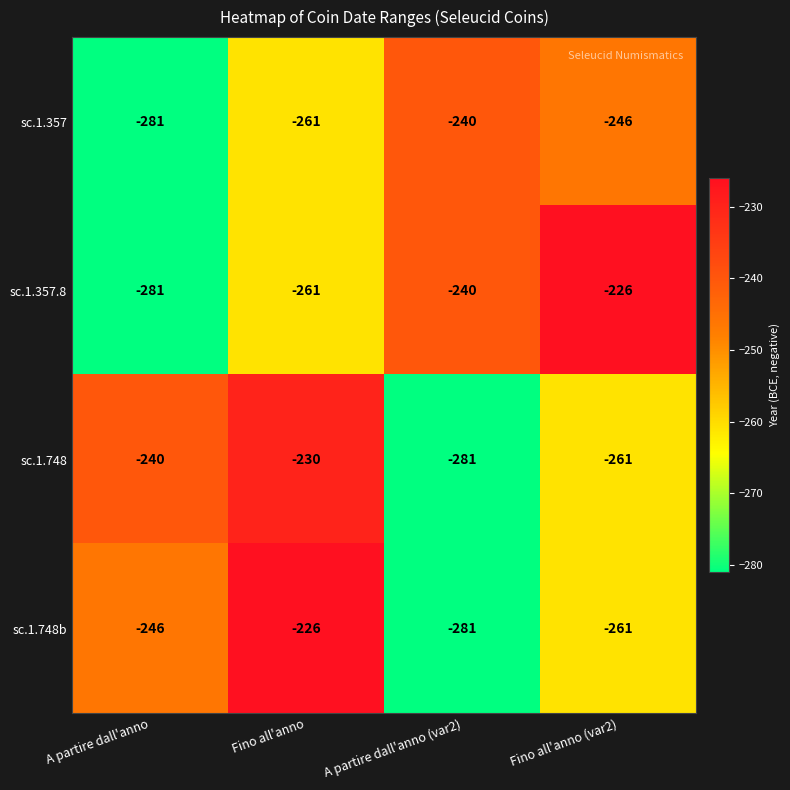

At which label does sc.1.748b first exceed -246?

Fino all'anno